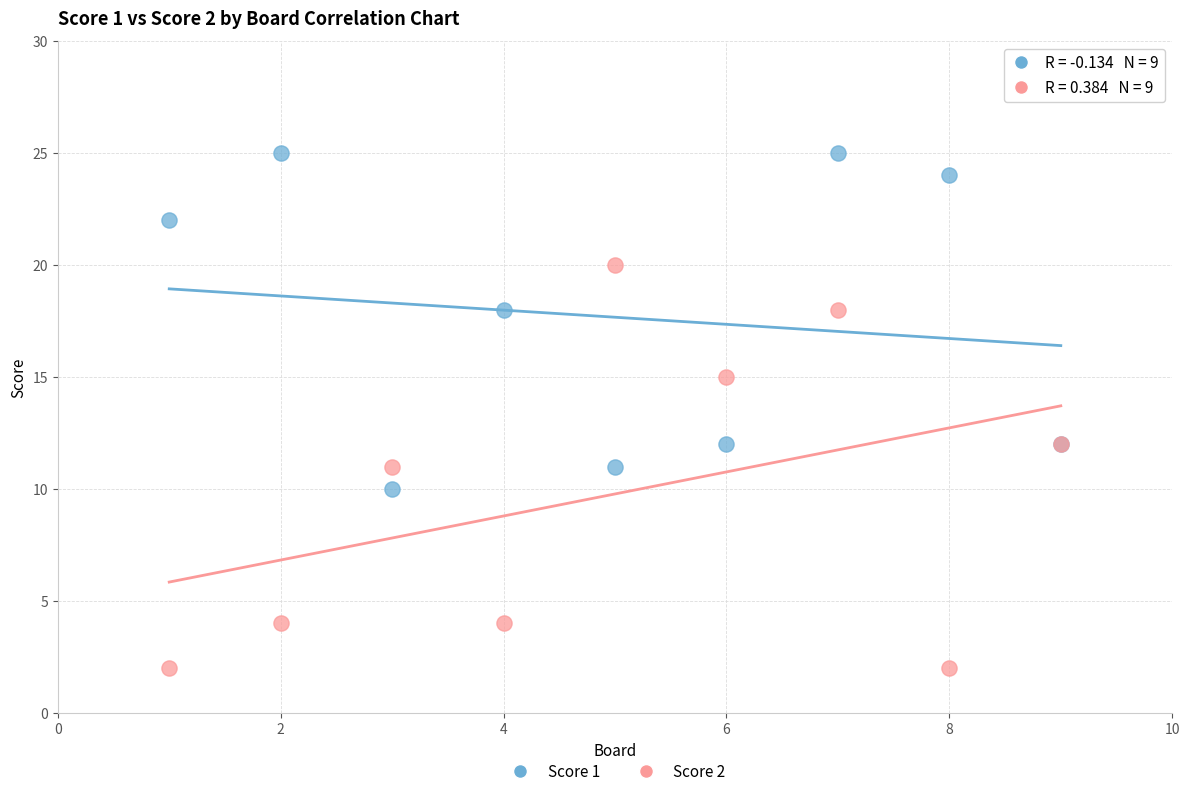

Which series has the widest spread of Y values?

Score 2